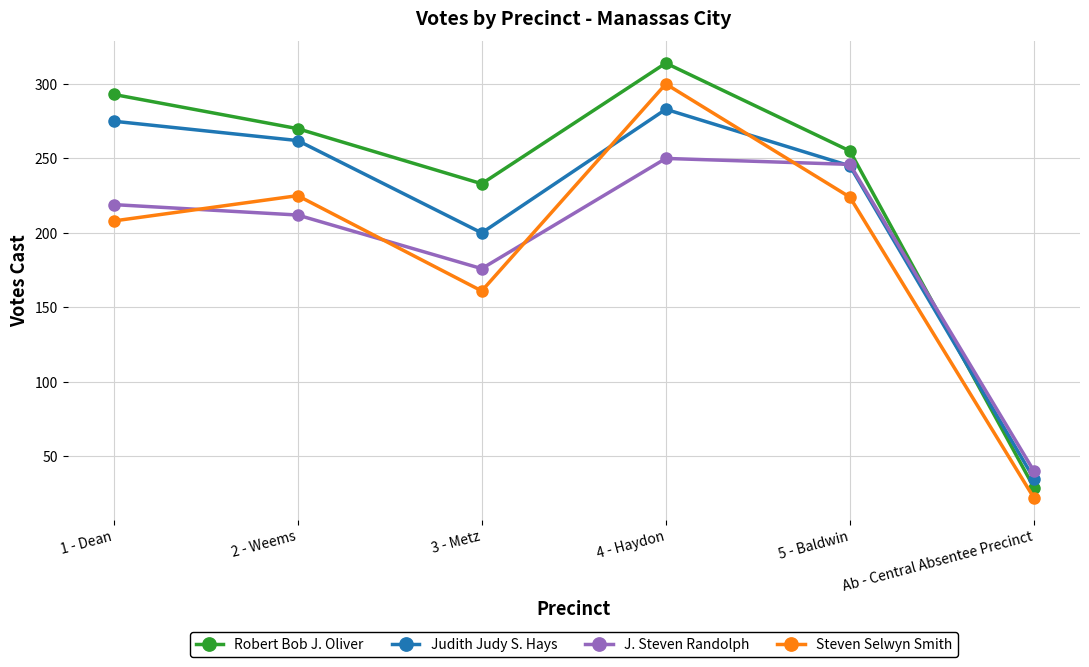

What is the difference between the maximum and minimum values in the Judith Judy S. Hays series?

248